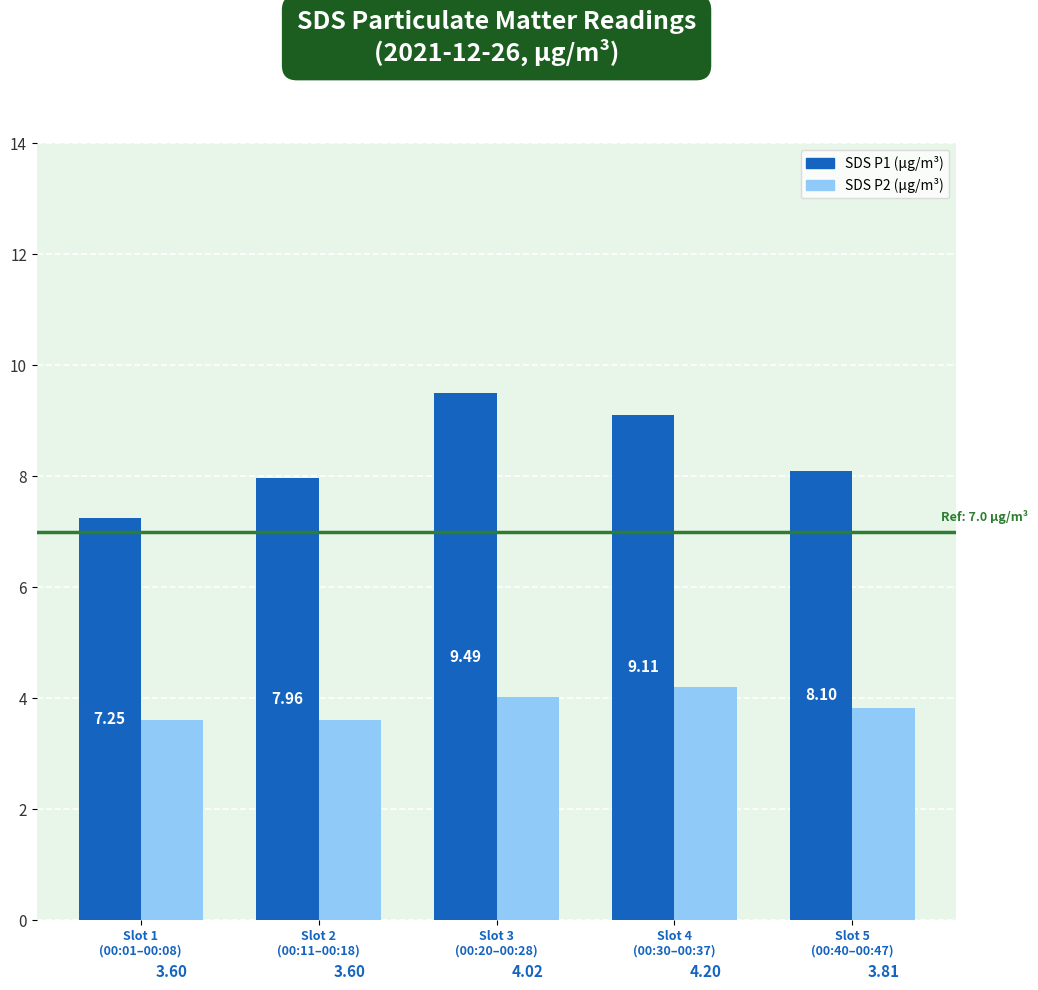

How many series are shown in this chart?

2